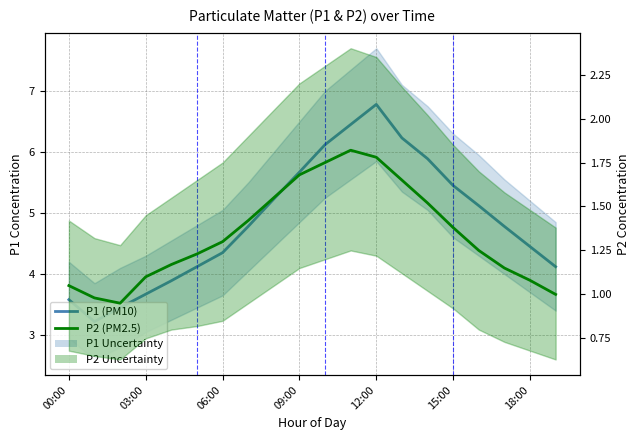

Rank the series by their average value, from highest to lowest.

P1 (PM10), P2 (PM2.5)